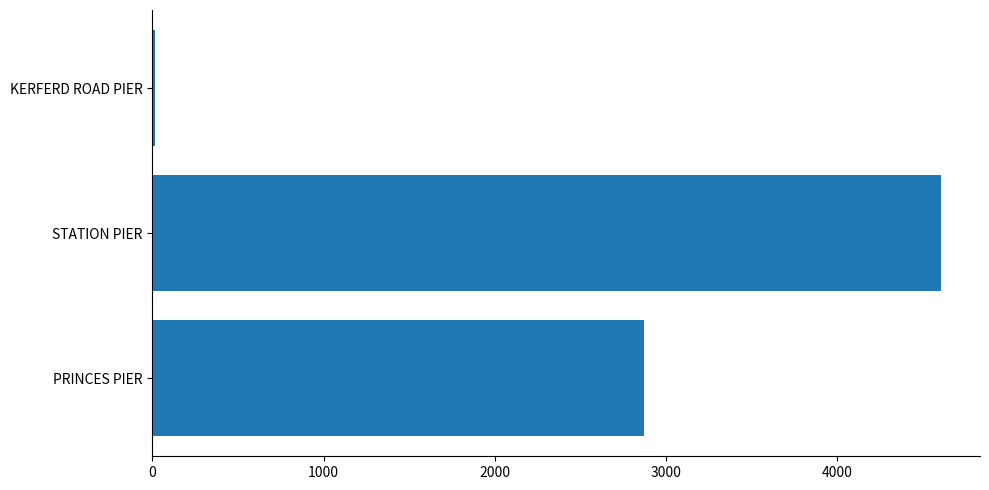

The value at PRINCES PIER is 1453. True or false?

False